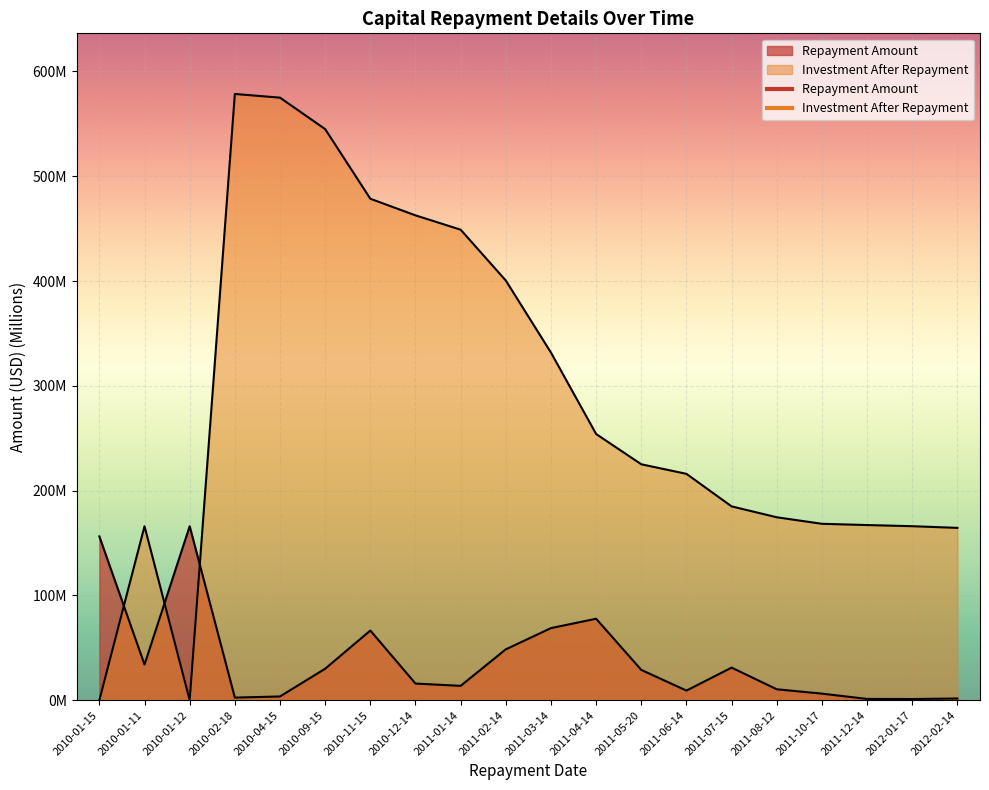

Rank the series by their maximum value, from lowest to highest.

Repayment Amount, Investment After Repayment